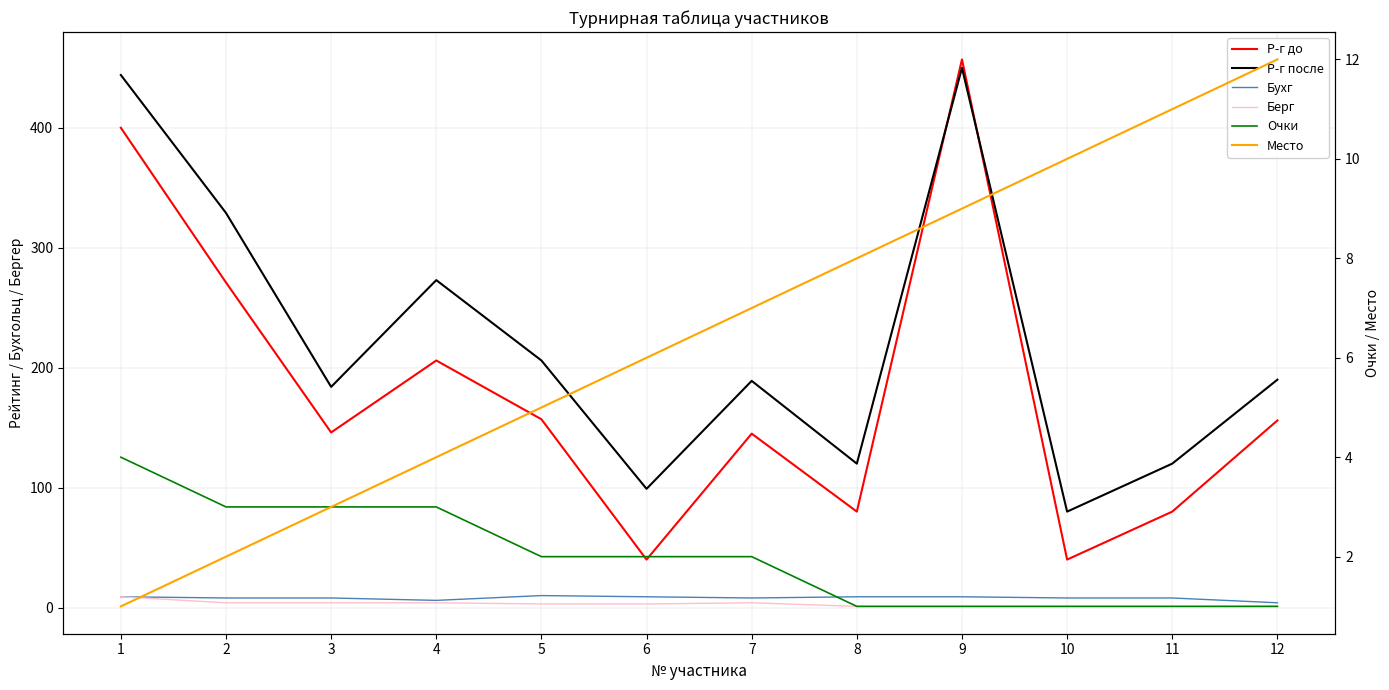

How many interior local peaks does the Бухг series have?

1